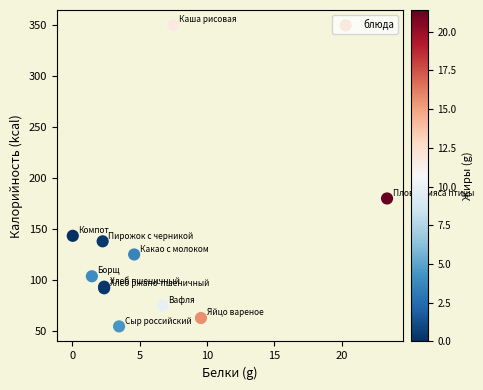

What Y value in the scatter plot is closest to 202?

180.0